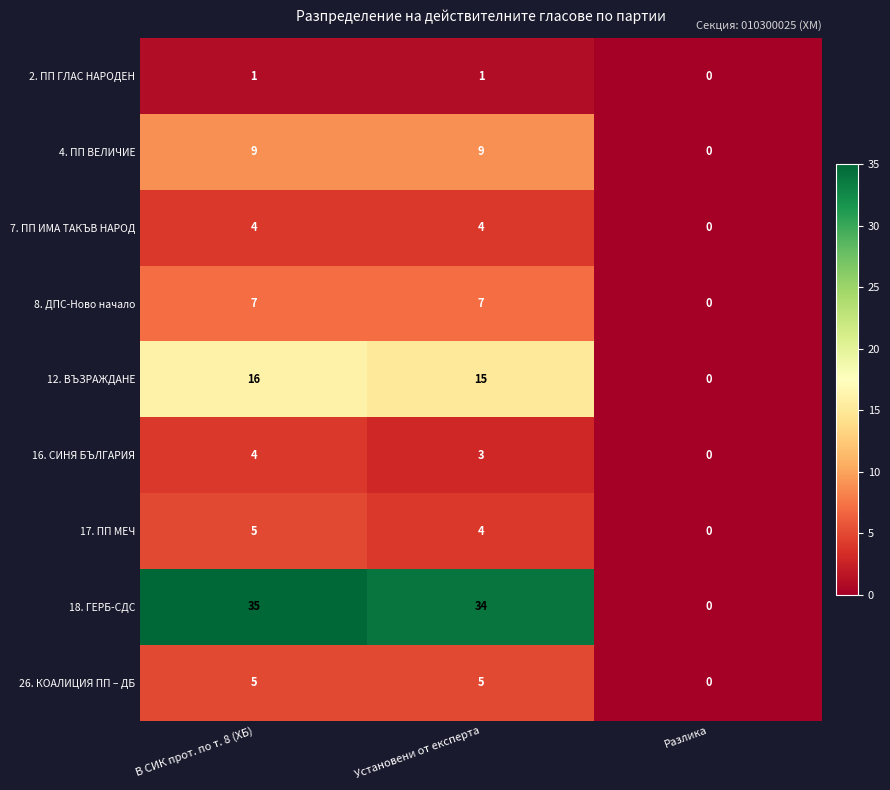

At which label does 16. СИНЯ БЪЛГАРИЯ reach its minimum?

Разлика